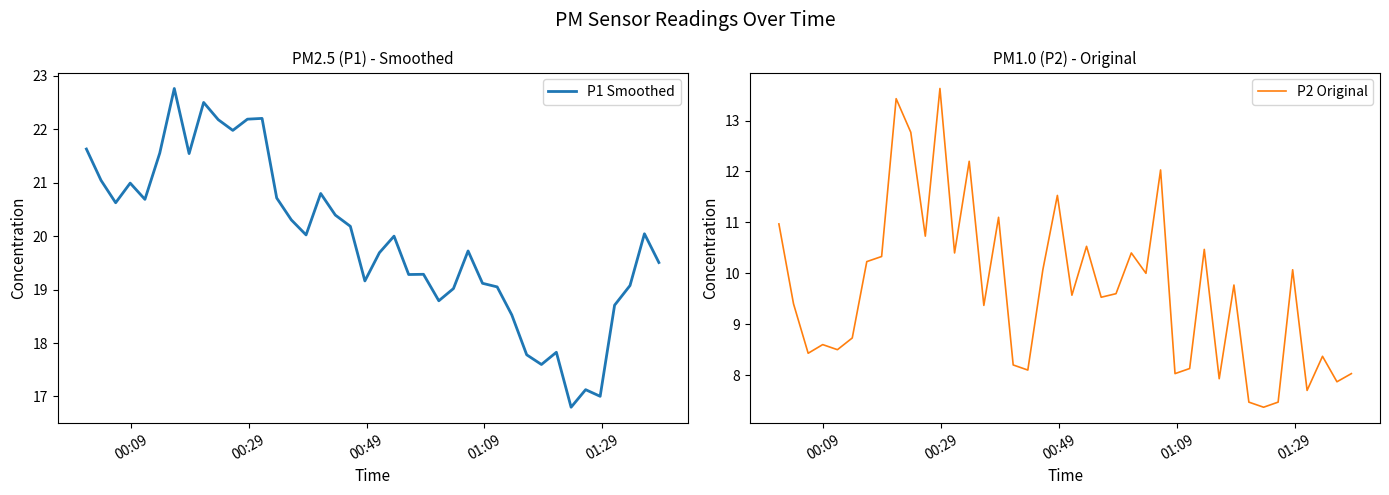

What is the lowest value of the P1 Smoothed series?

16.8